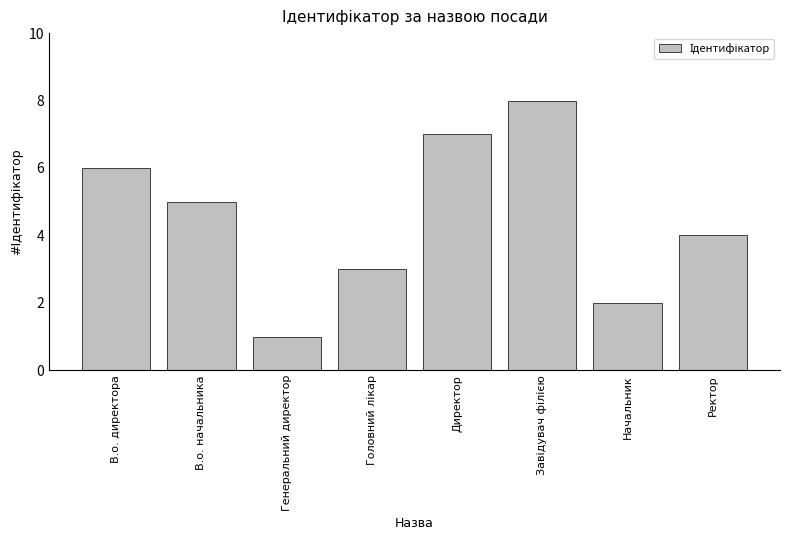

True or false: the data shows 5 at В.о. начальника.

True